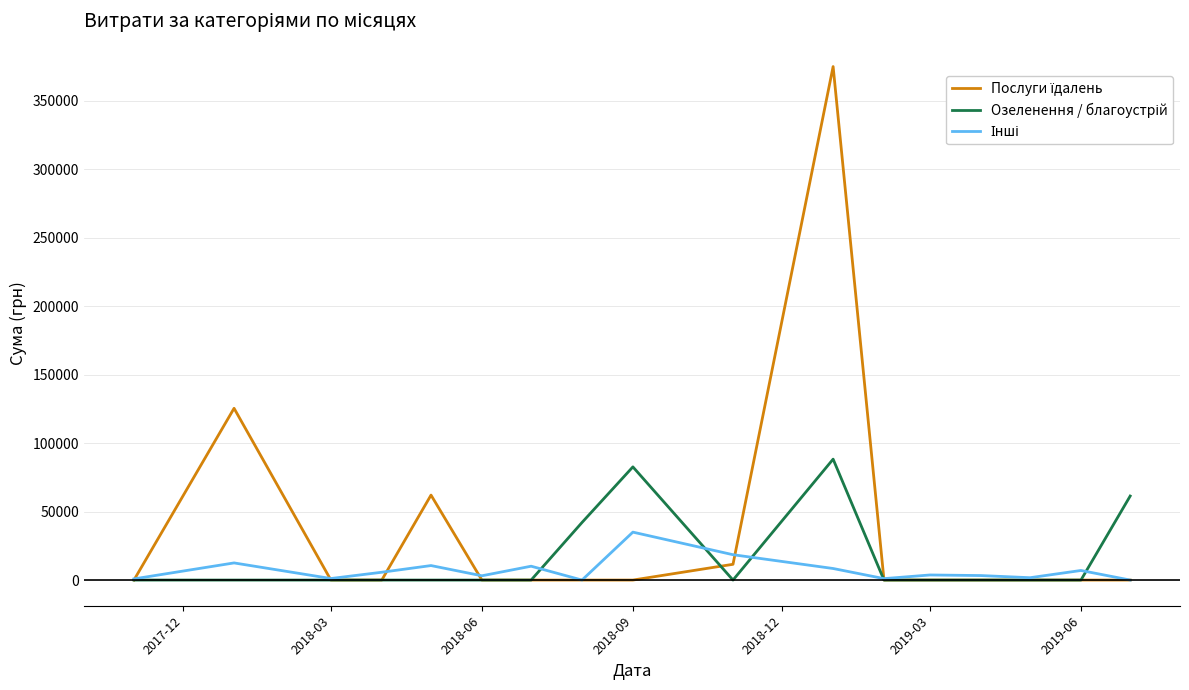

What is the maximum value shown in the chart?

374979.3